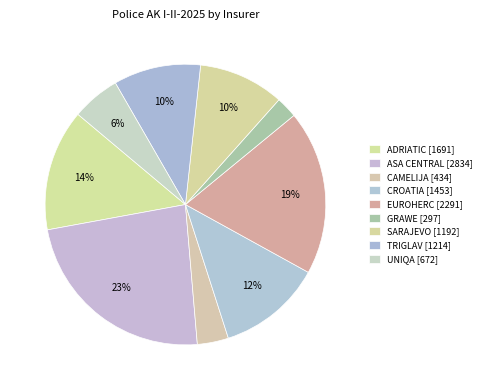

What percentage is the TRIGLAV slice, to the nearest percent?

10%